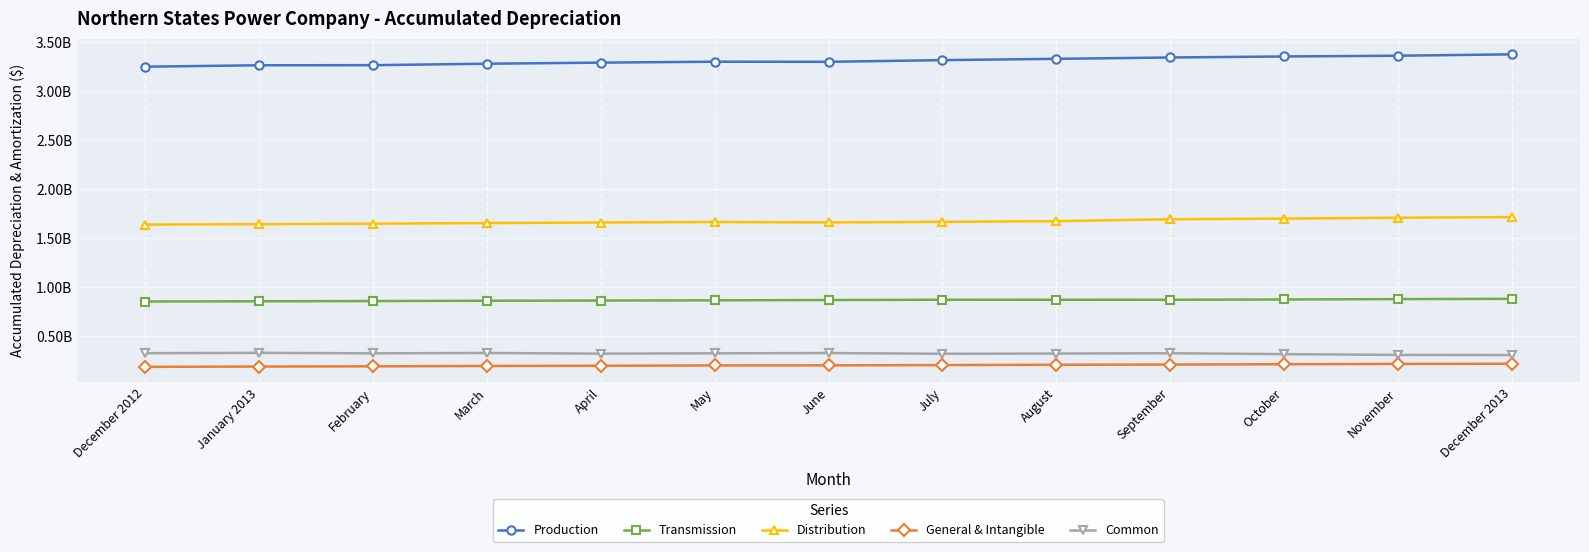

Is this an area chart (filled region under the line)?

No